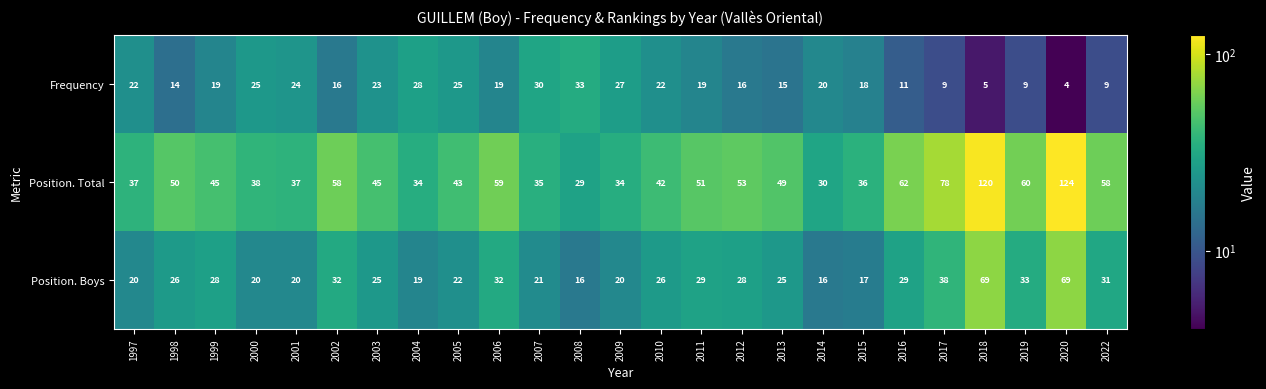

Count the number of categories in the chart.

25